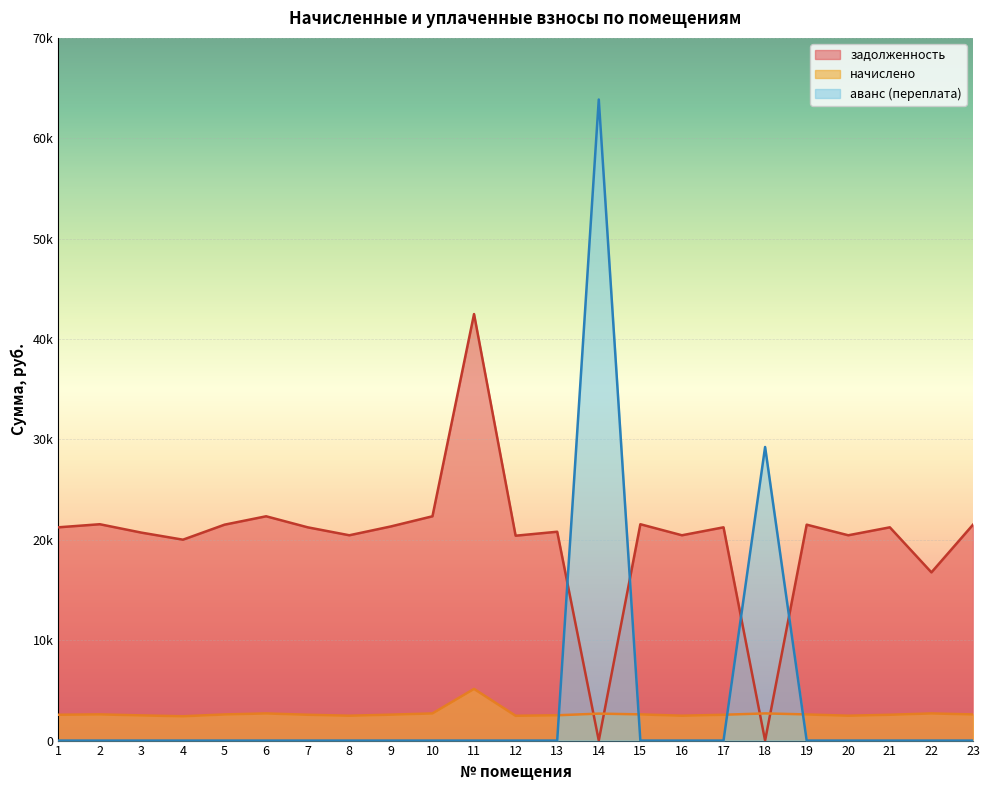

Does the chart display data point markers on the line(s)?

No